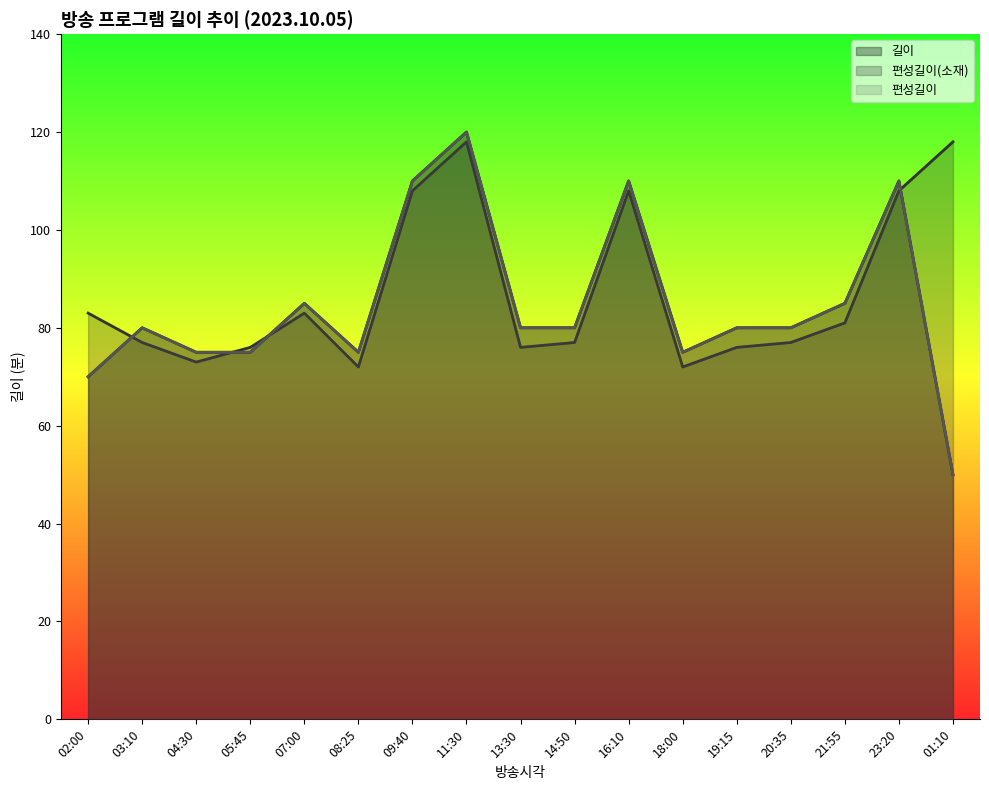

At which category does the chart reach its peak across all series?

11:30